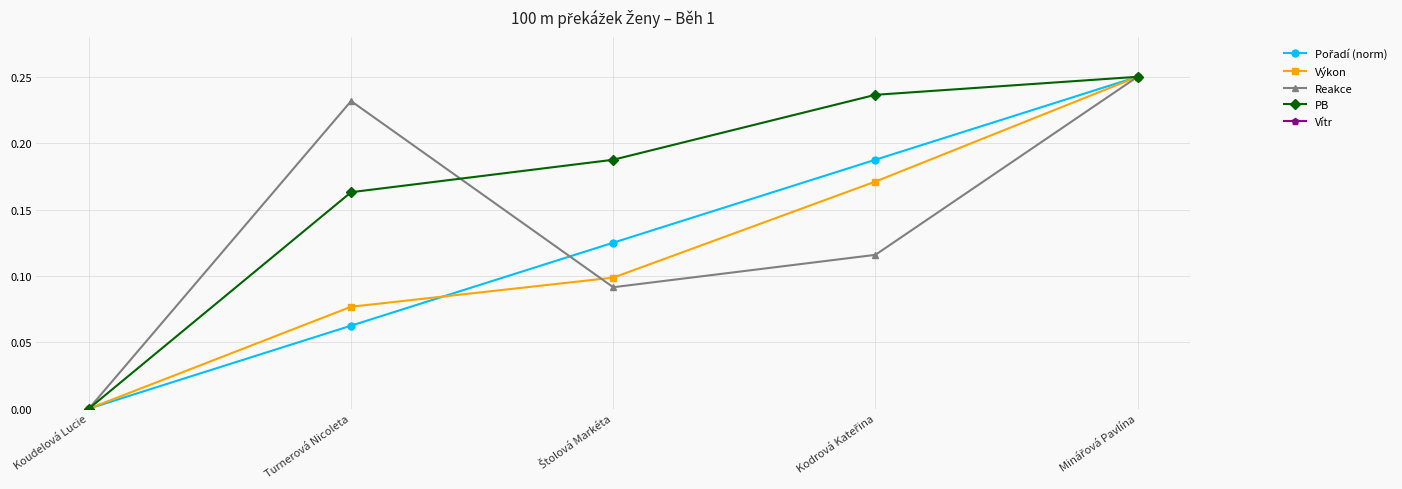

What is the average value of the Reakce series?

0.1